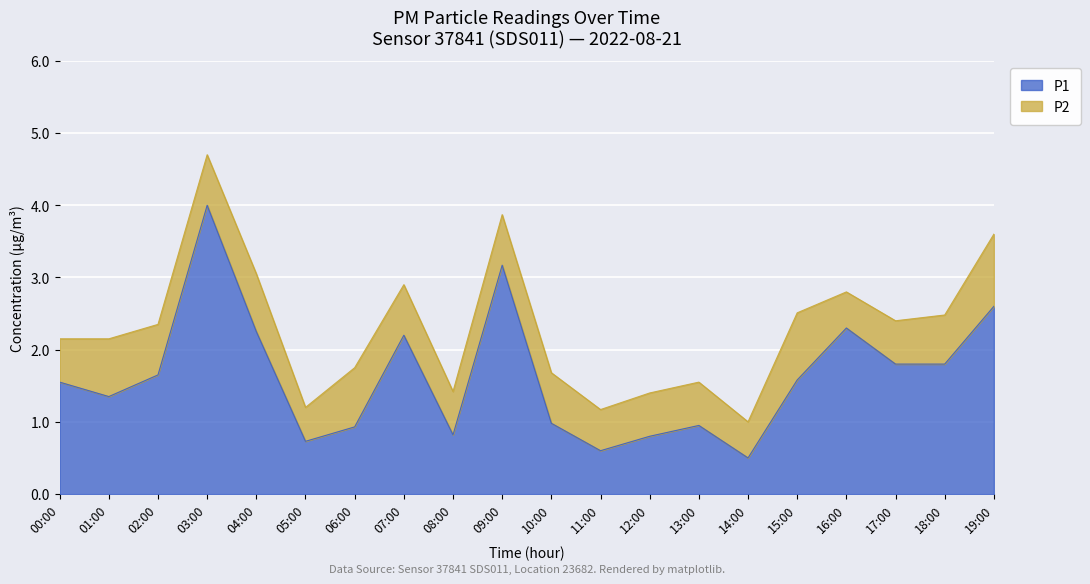

Where is the first local minimum?

01:00